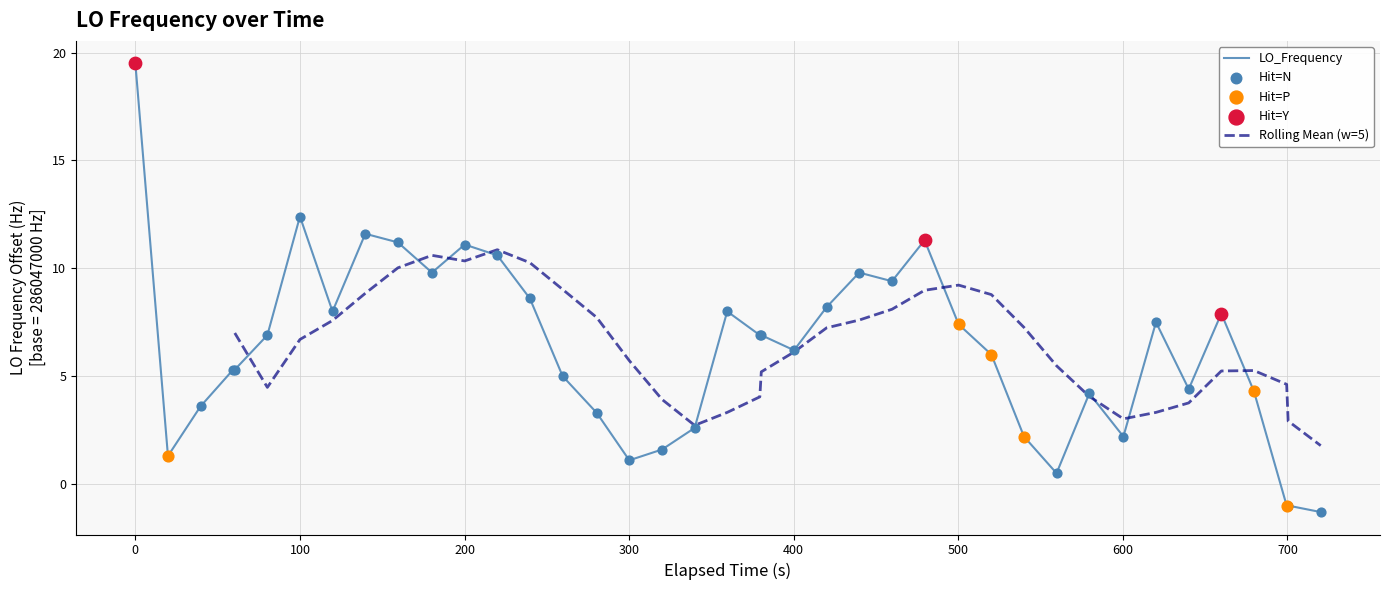

What is the highest value of the LO_Frequency series?

19.5